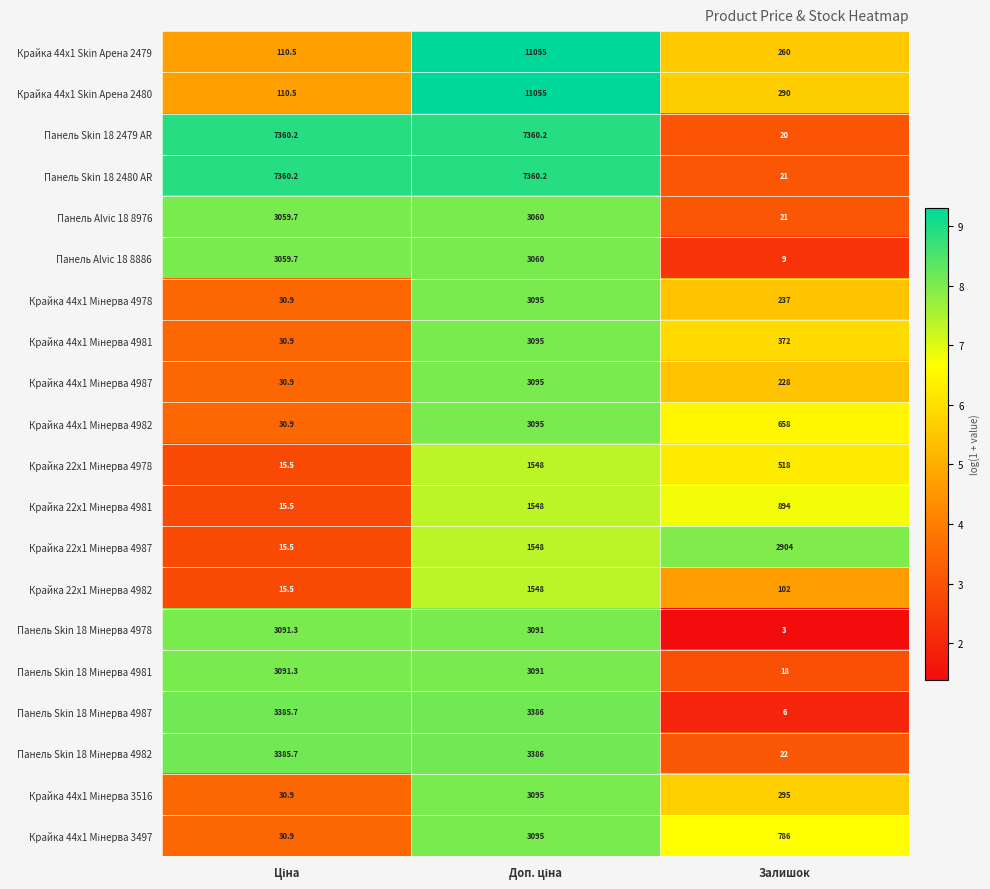

What is the spread (max minus min) of values at Залишок?

2901.0